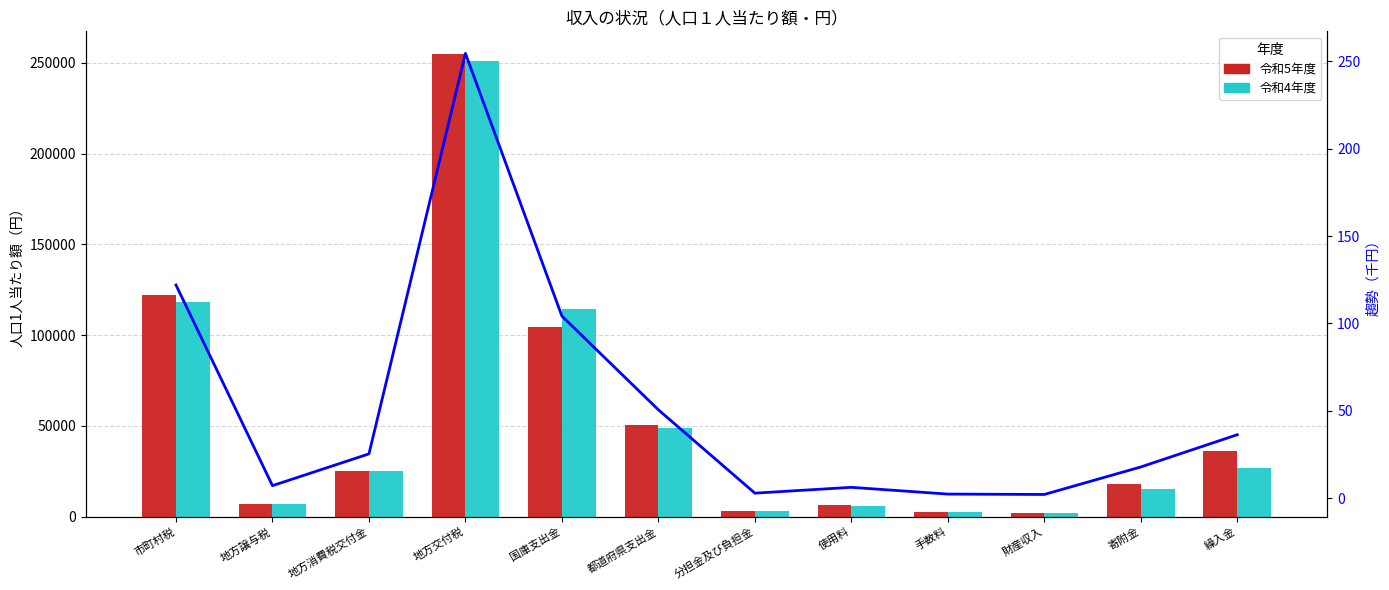

Which has a higher value, 繰入金 or 地方交付税?

地方交付税